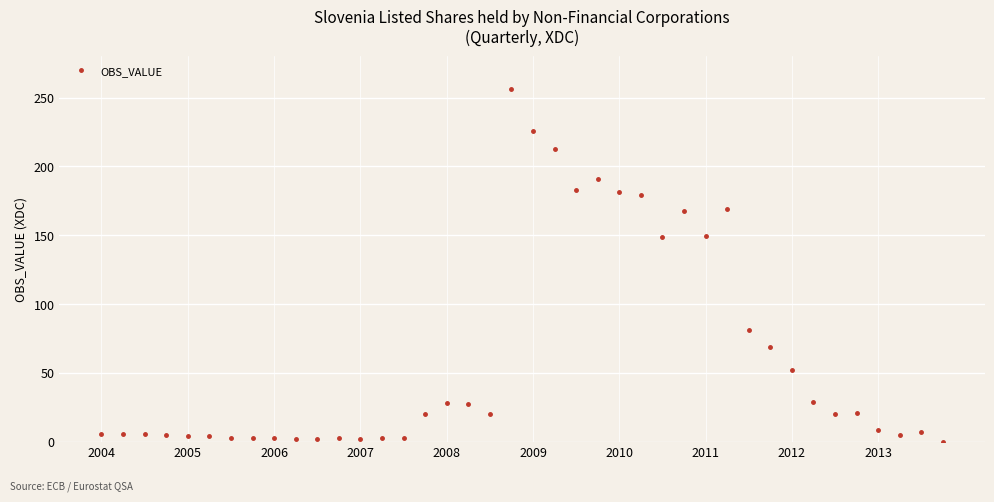

What is the maximum value shown in the chart?

256.2